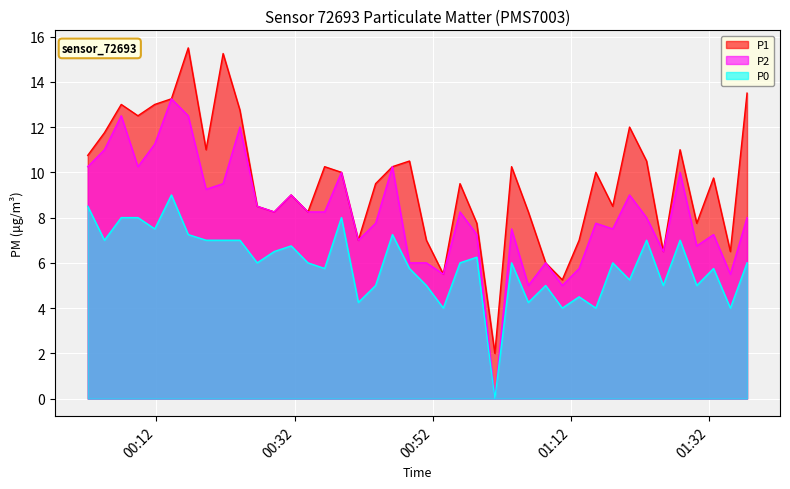

What is the maximum value for P1?

15.5